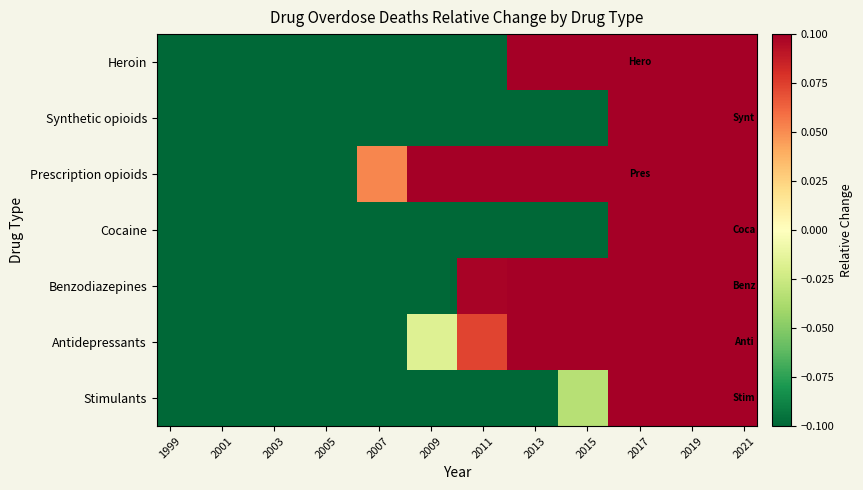

What is the smallest value displayed?

-0.9